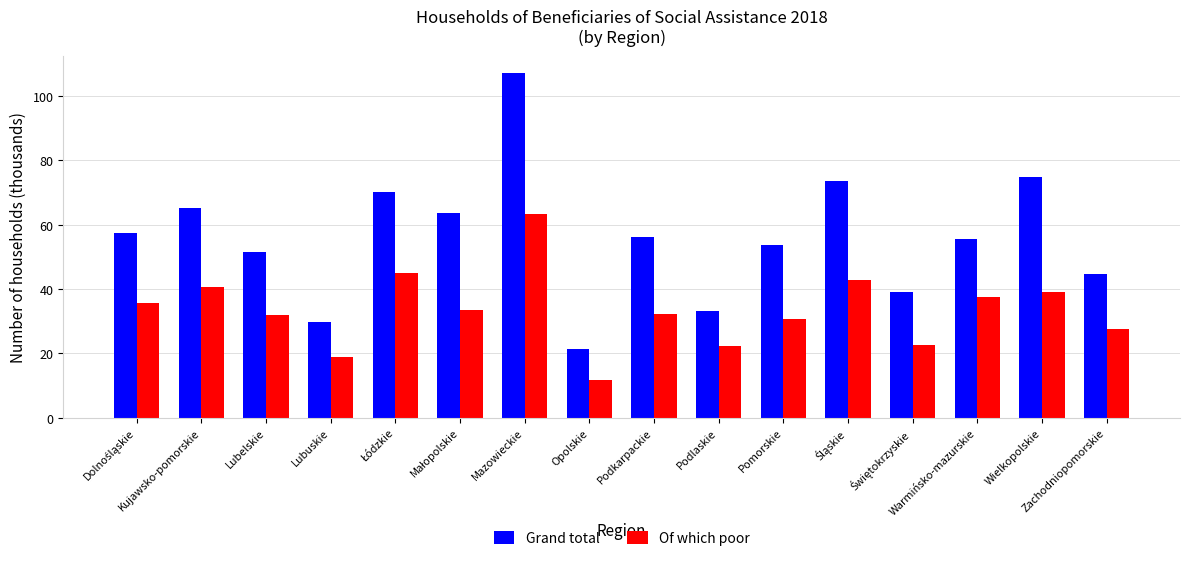

At how many categories does at least one series exceed 25?

15